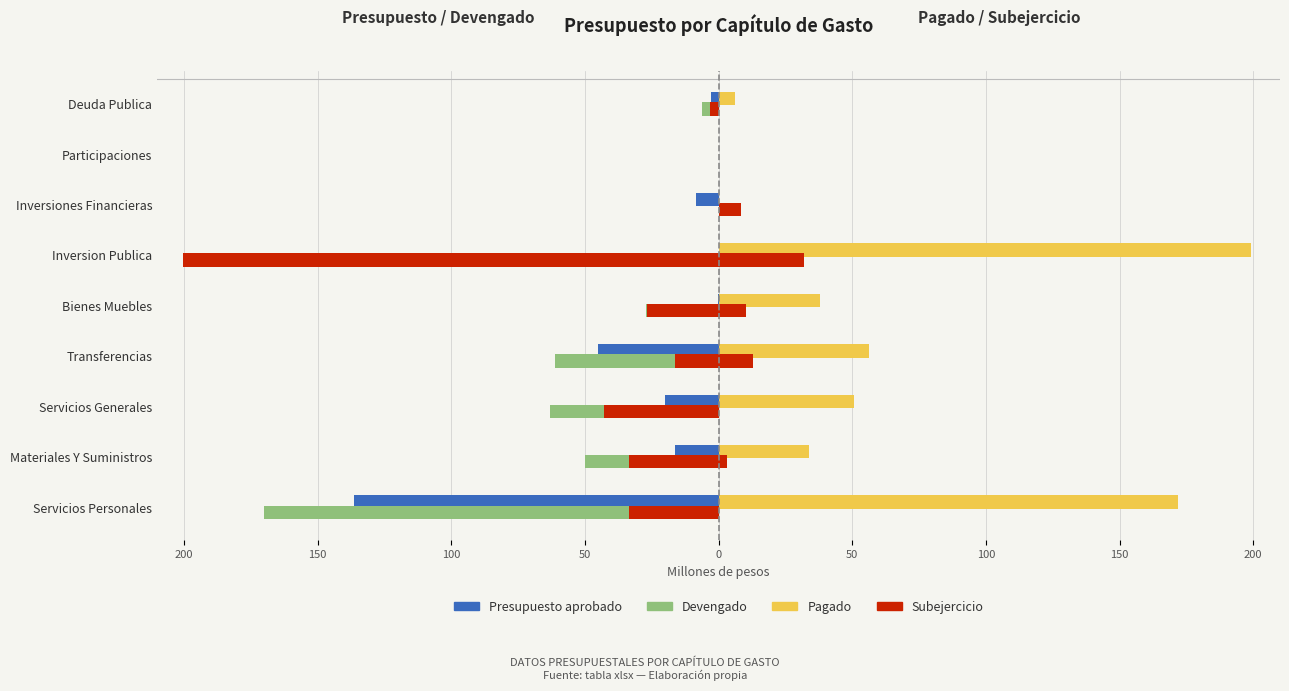

Are the bars grouped side by side (vs. stacked)?

Yes